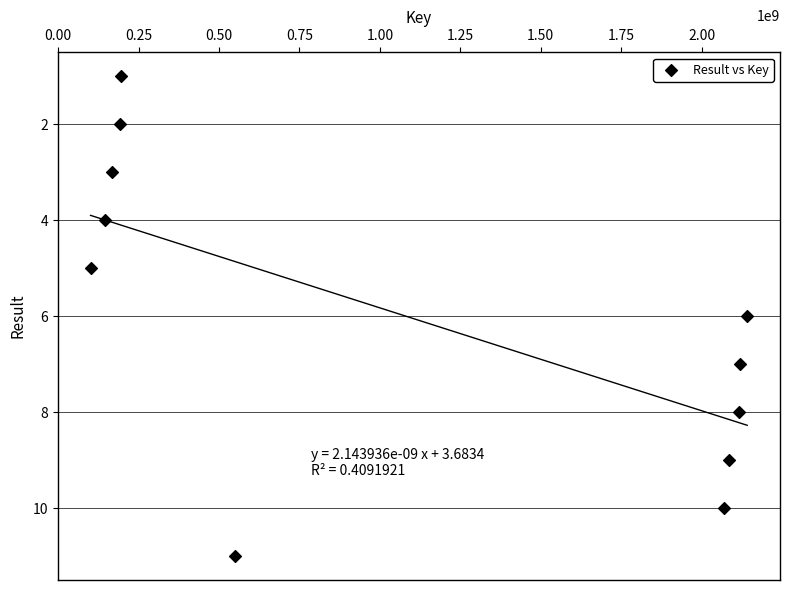

What is the average Y value?

6